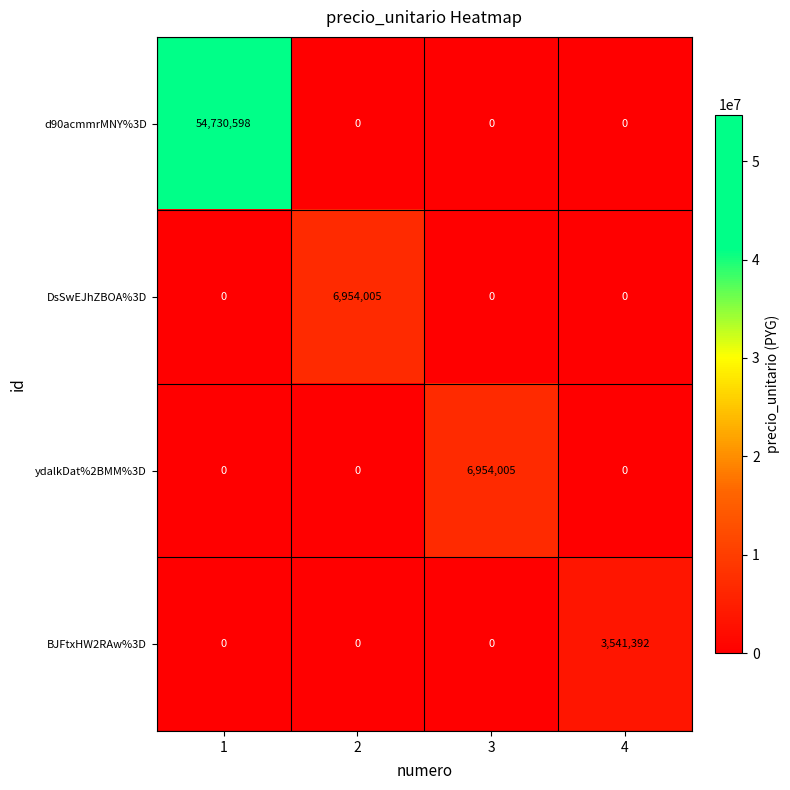

Which category has the highest value across all series?

1